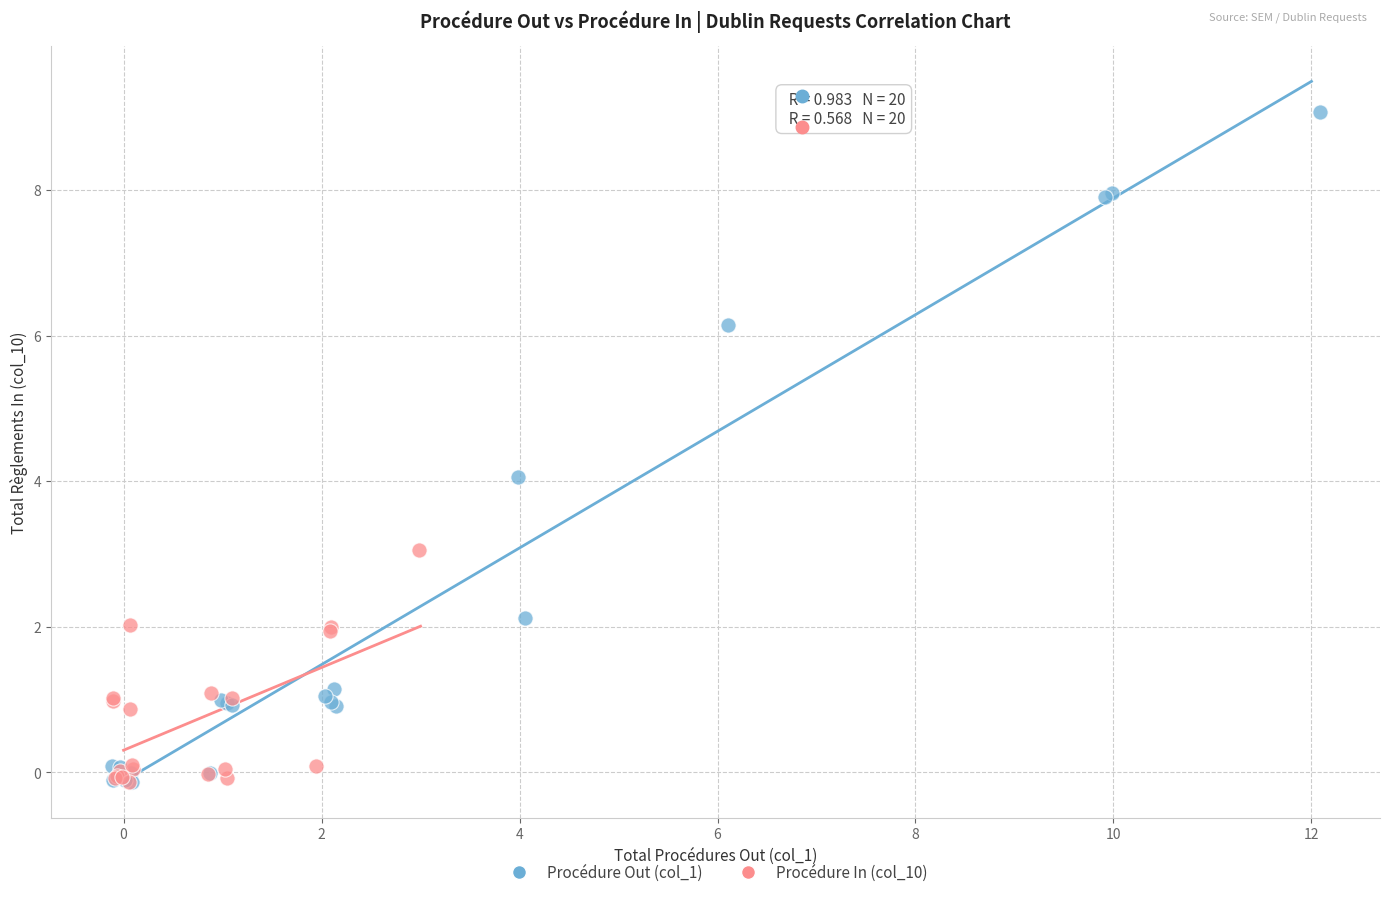

Which series has the largest Y range (max minus min)?

Procédure Out (col_1)